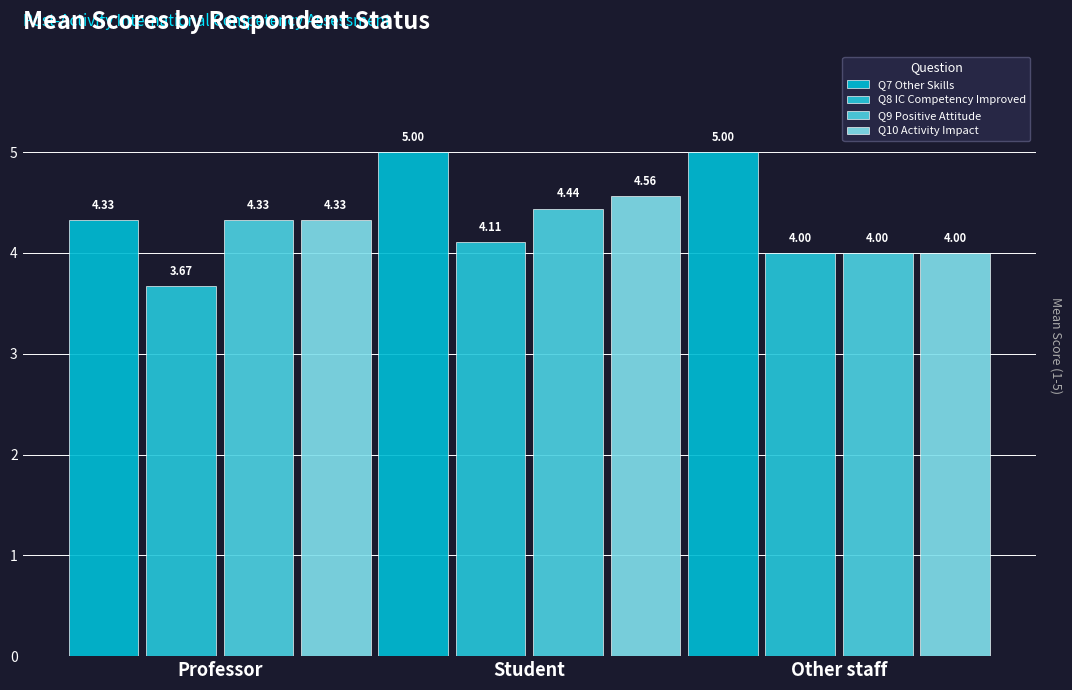

Rank the series by their maximum value, from lowest to highest.

Q8 IC Competency Improved, Q9 Positive Attitude, Q10 Activity Impact, Q7 Other Skills